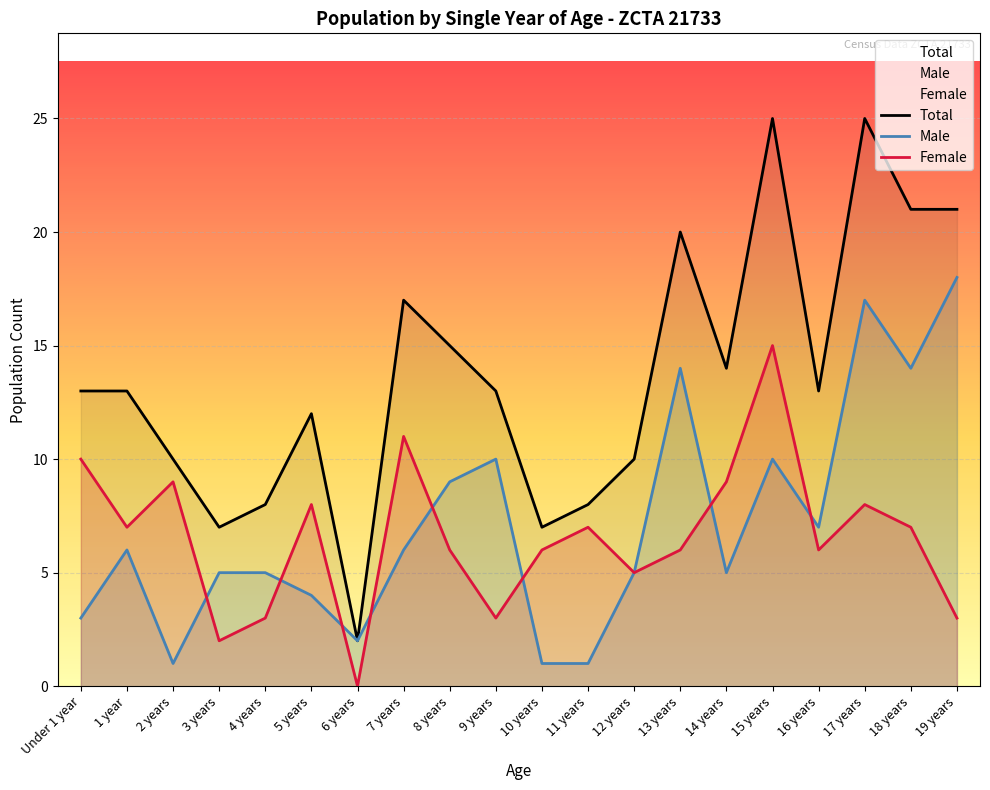

At which label is Total closest to 13?

Under 1 year